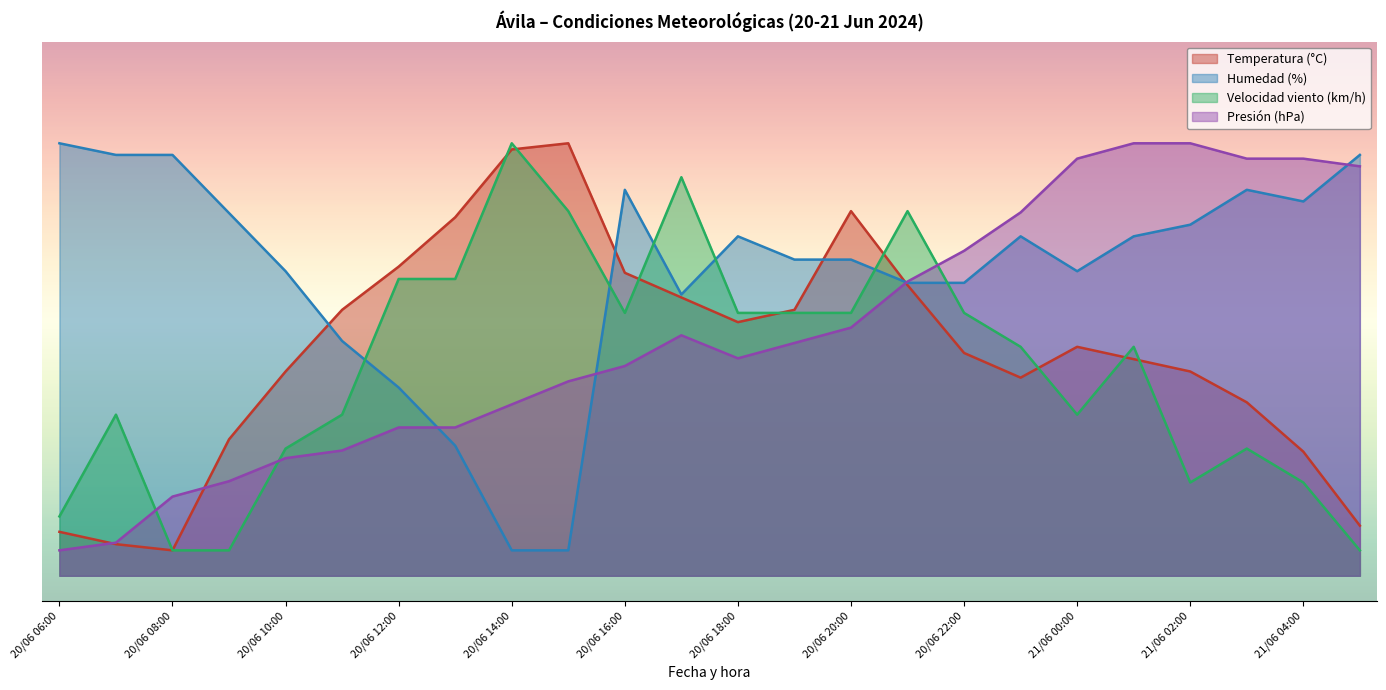

How many values in the Humedad (%) series are below 66?

12